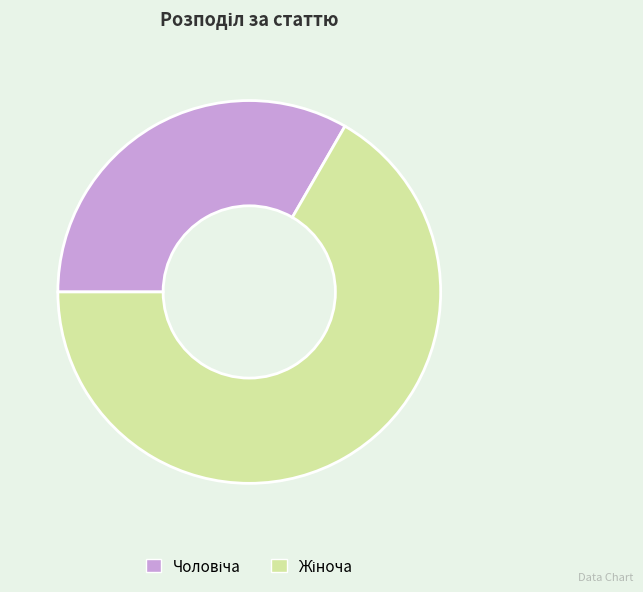

Is there any slice that represents more than half of the pie?

Yes